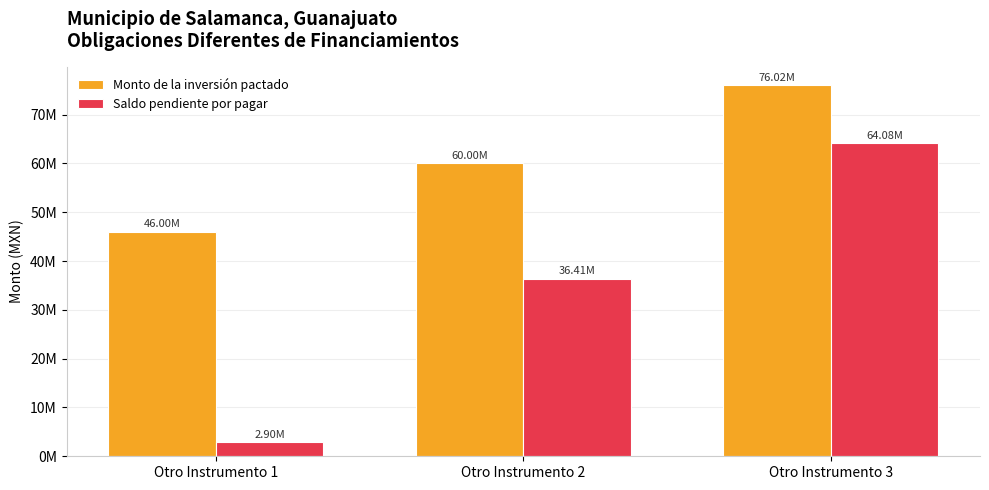

What is the difference between the maximum and second lowest values in the Saldo pendiente por pagar series?

27673829.6